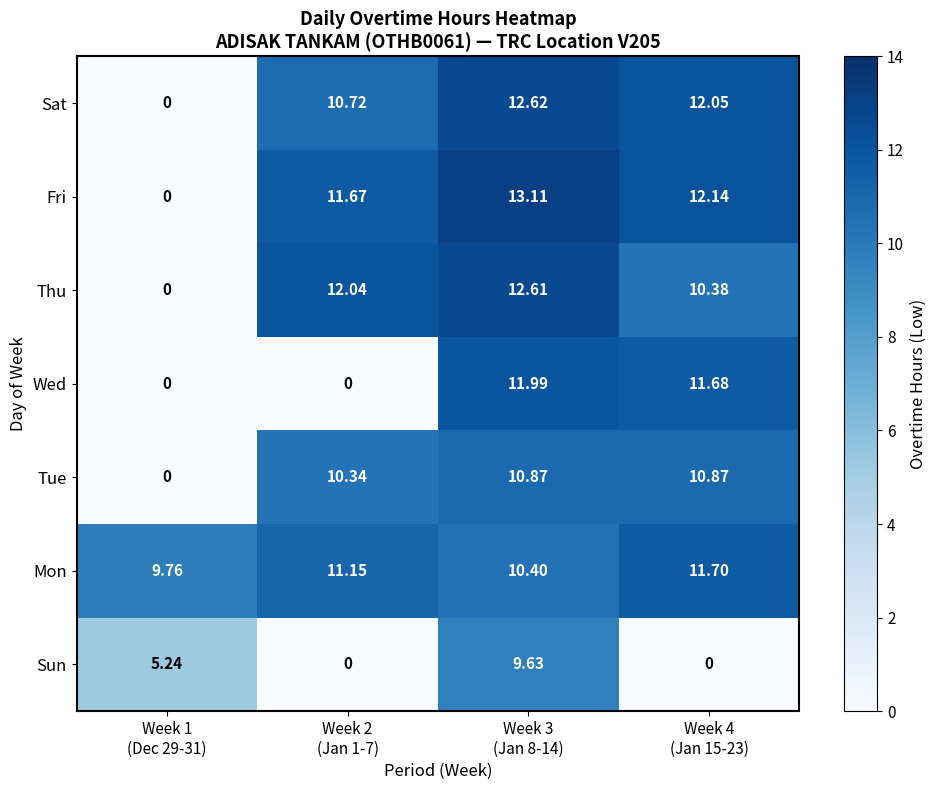

List the series in order of their peak value, lowest first.

Sun, Tue, Mon, Wed, Thu, Sat, Fri